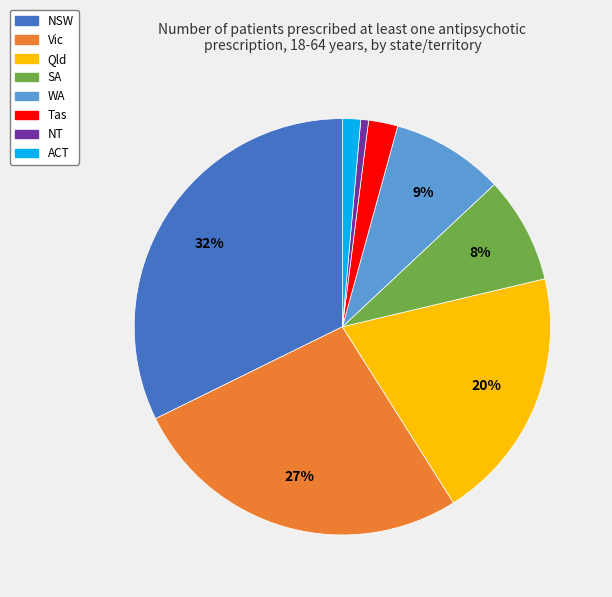

Combined, do ACT and SA account for over 50%?

No